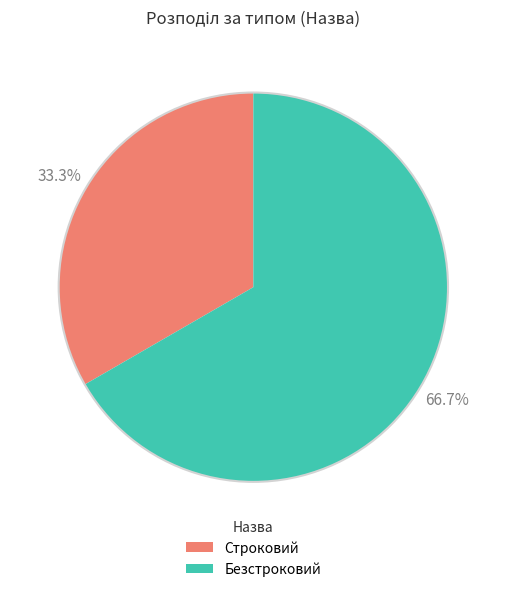

To the nearest percent, what is the average slice percentage?

50%